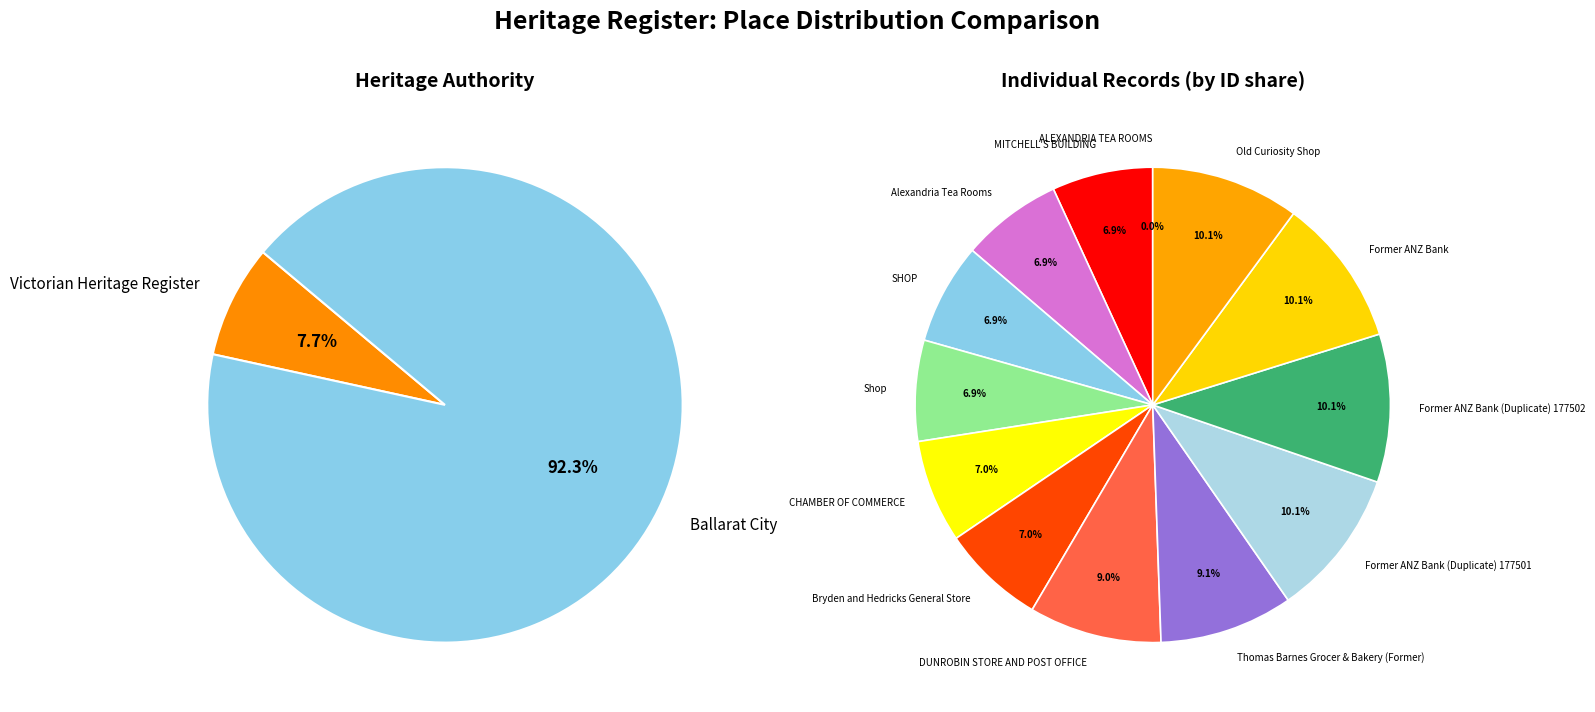

Which slice is the largest?

Old Curiosity Shop